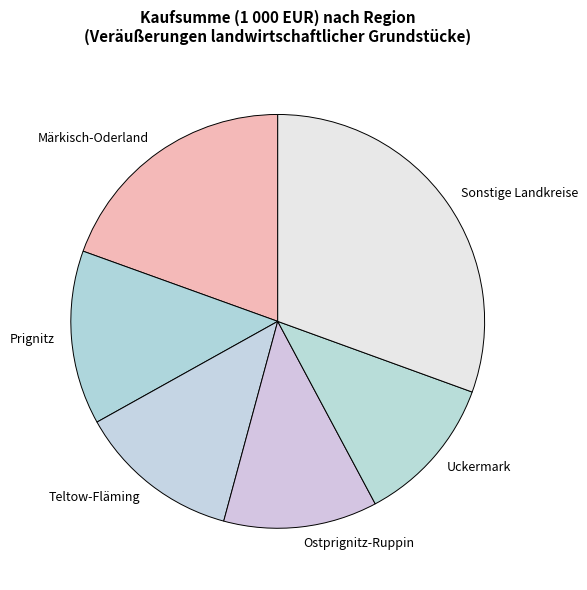

True or false: Uckermark accounts for 18% of the total.

False